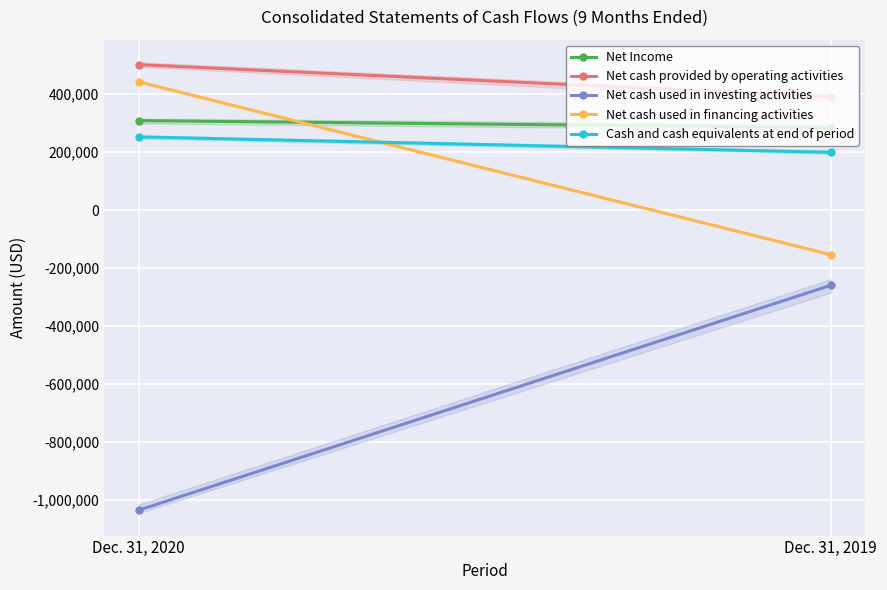

How many lines are shown in the chart?

5